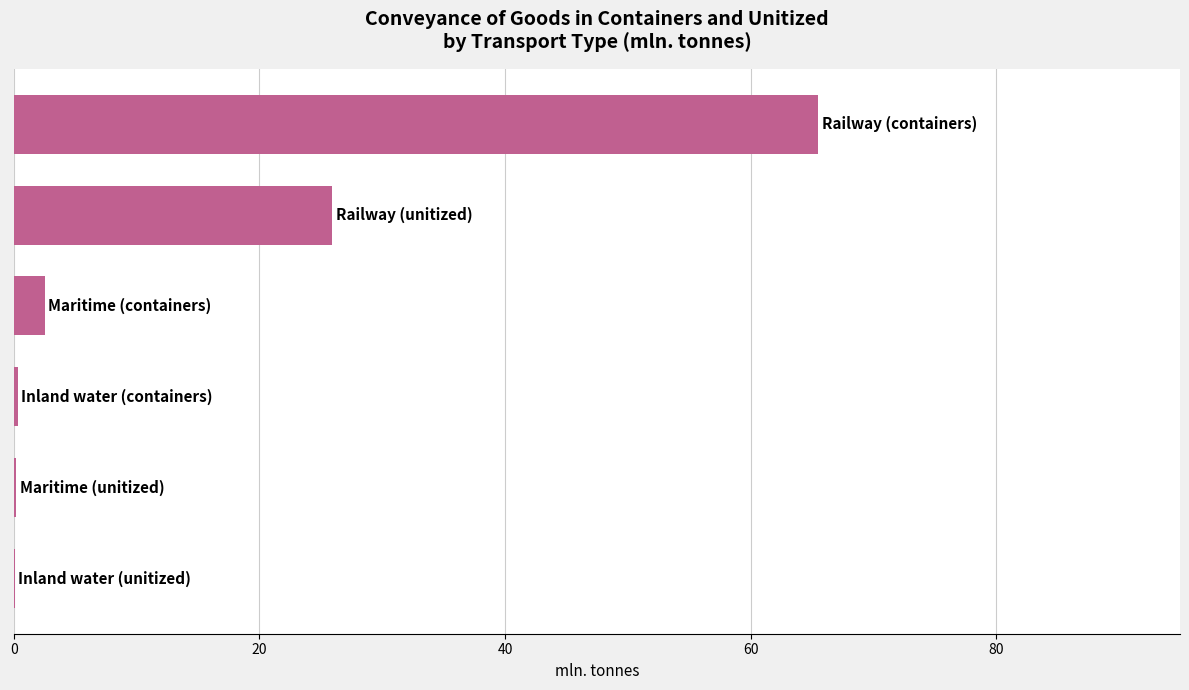

What is the sum of all values?

94.5